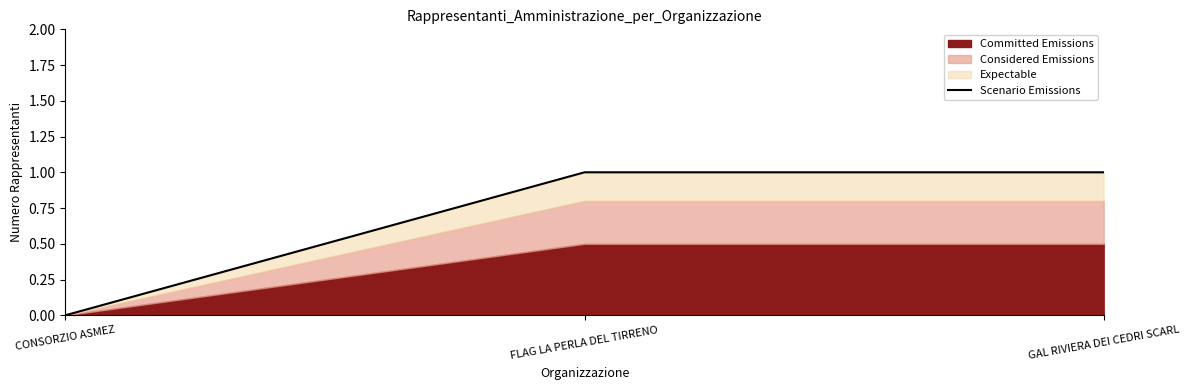

The value at FLAG LA PERLA DEL TIRRENO is 0. True or false?

False